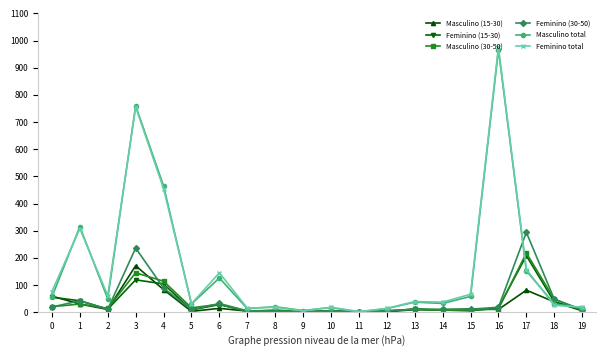

Which series has the widest spread of values?

Feminino total